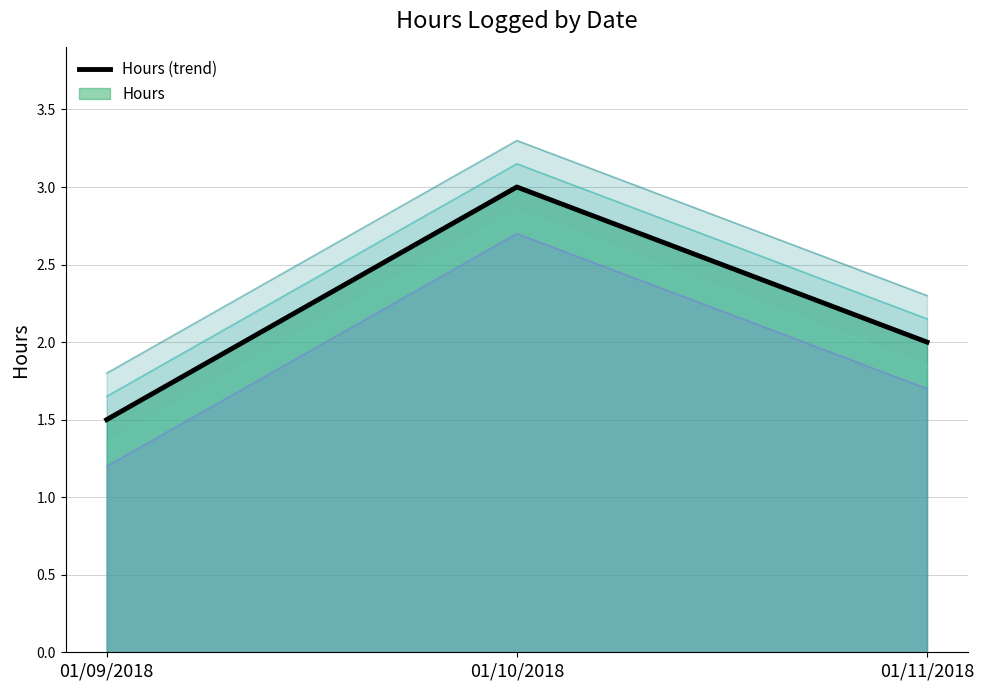

Which category has the lowest value across all series?

01/09/2018